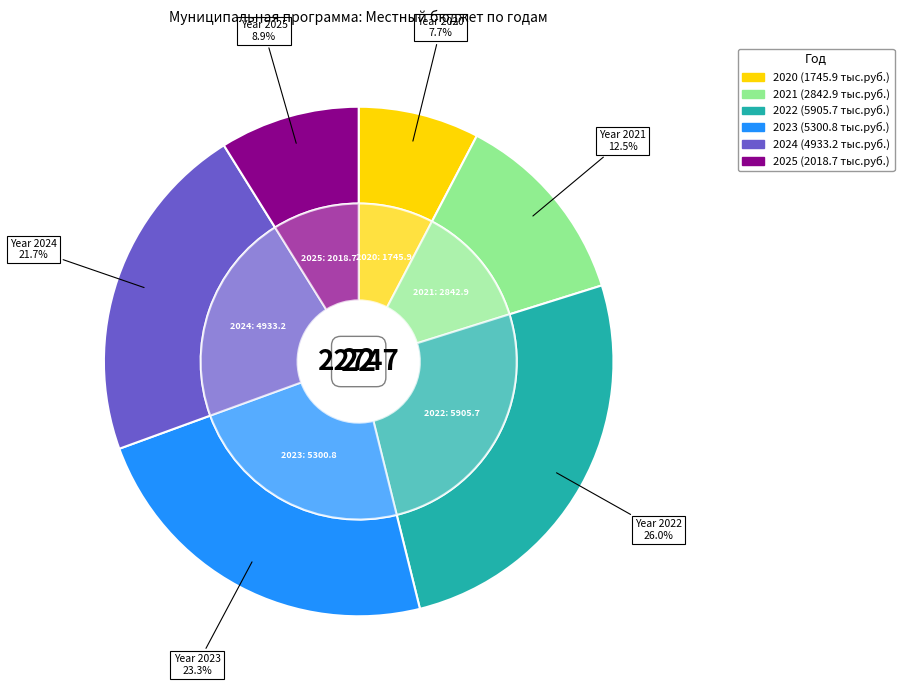

Which category has the smallest portion of the pie?

2020